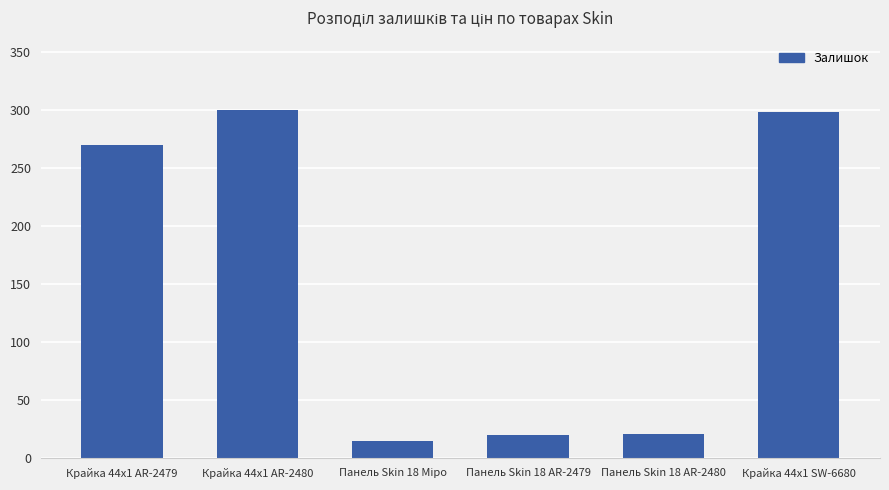

What is the value of the 4th bar from the left?

20